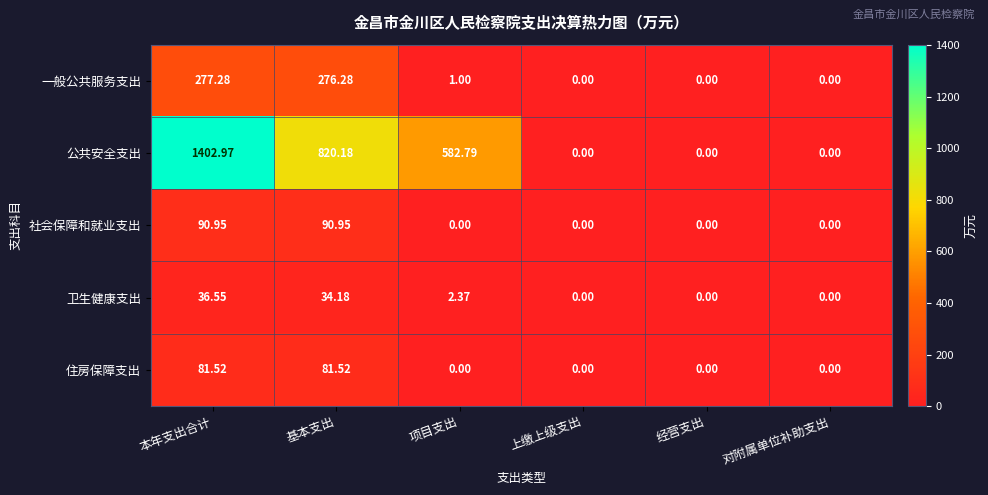

At how many categories does at least one series exceed 558?

3